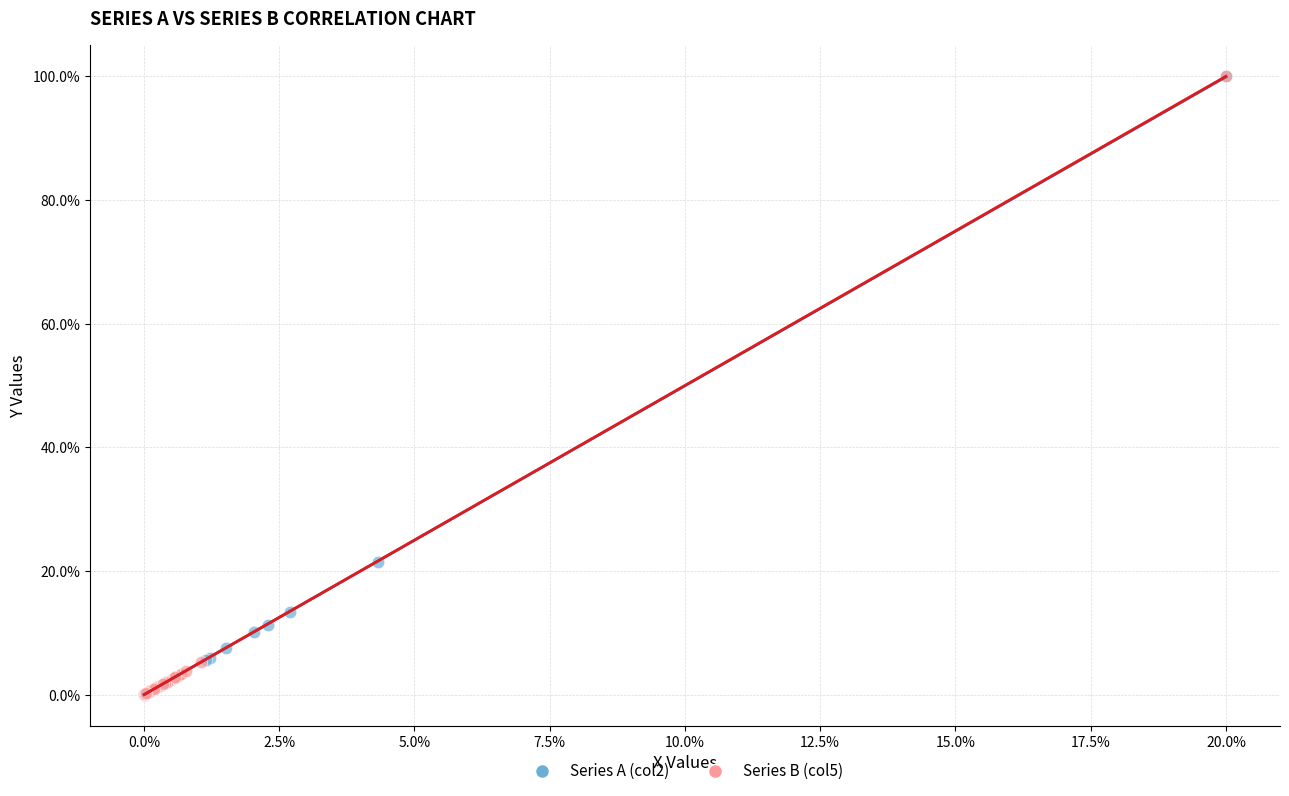

What are all the series names shown in the legend?

Series A (col2), Series B (col5)